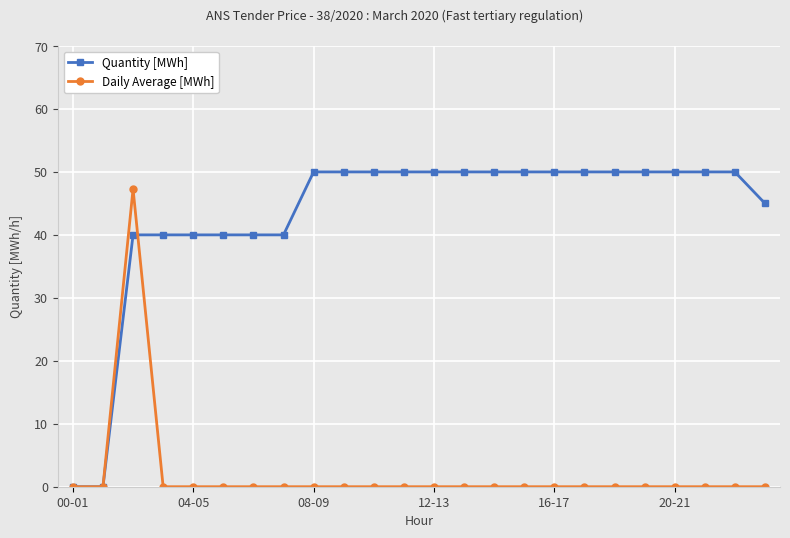

Rank the series by their average value, from highest to lowest.

Quantity [MWh], Daily Average [MWh]